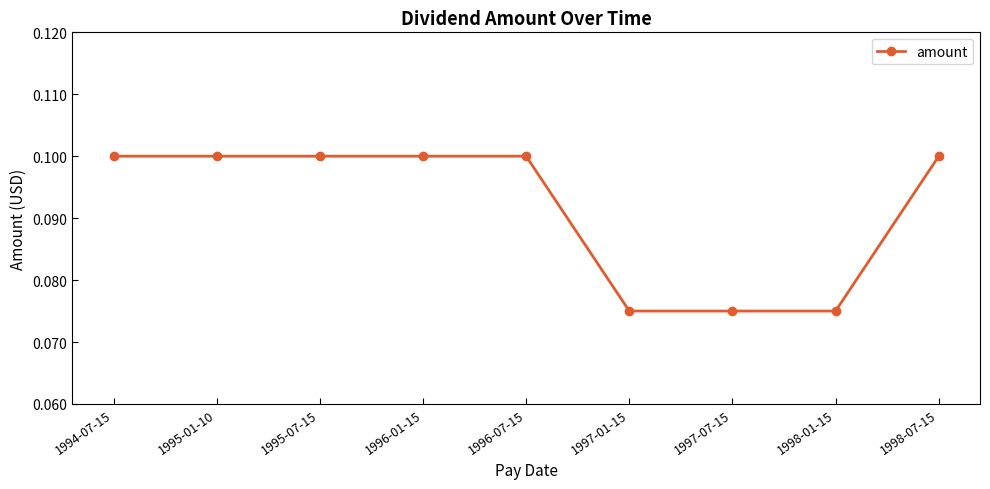

What position from the right is 1998-07-15?

1